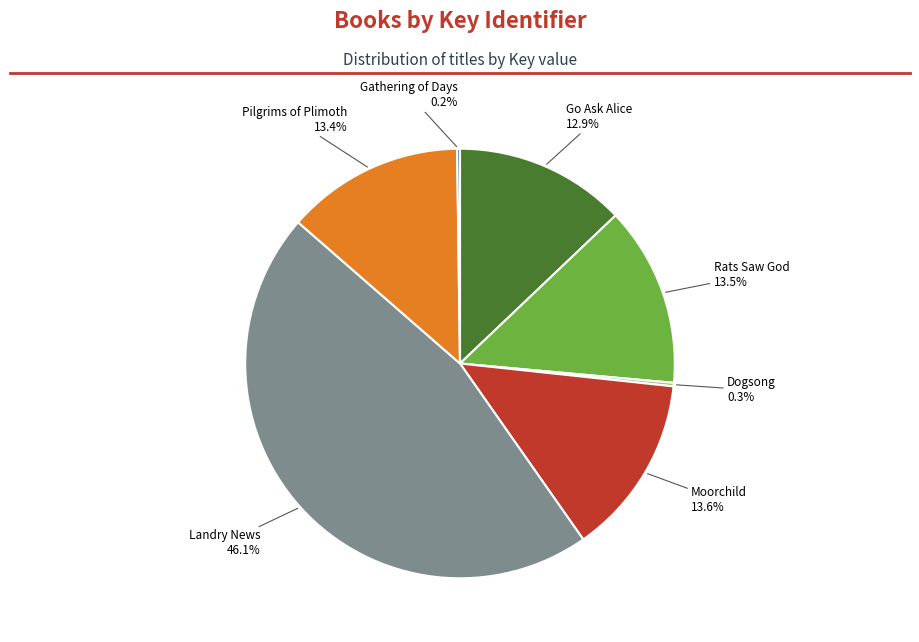

Is Moorchild the majority of the pie?

No